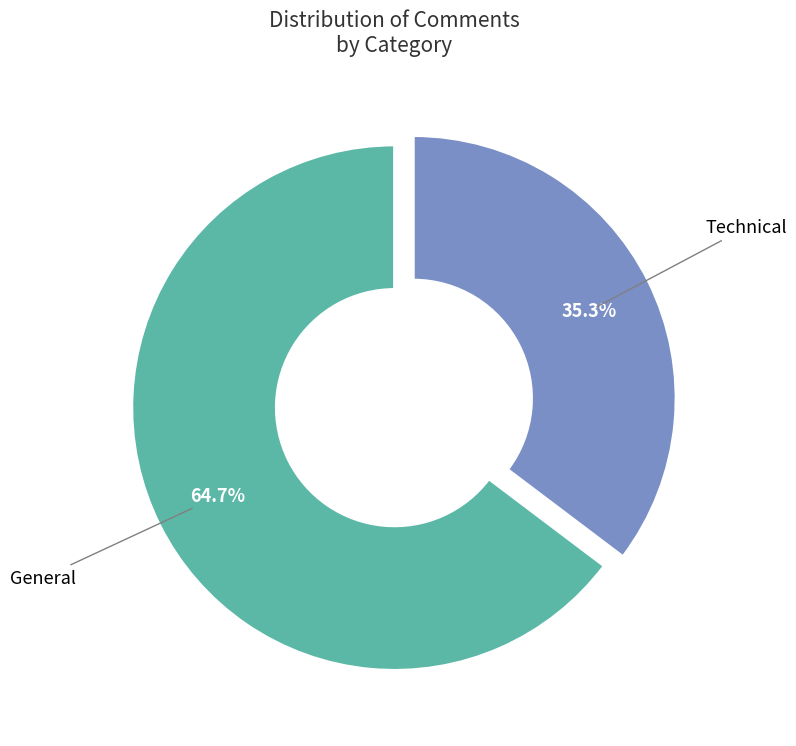

Does any single category account for the majority?

Yes